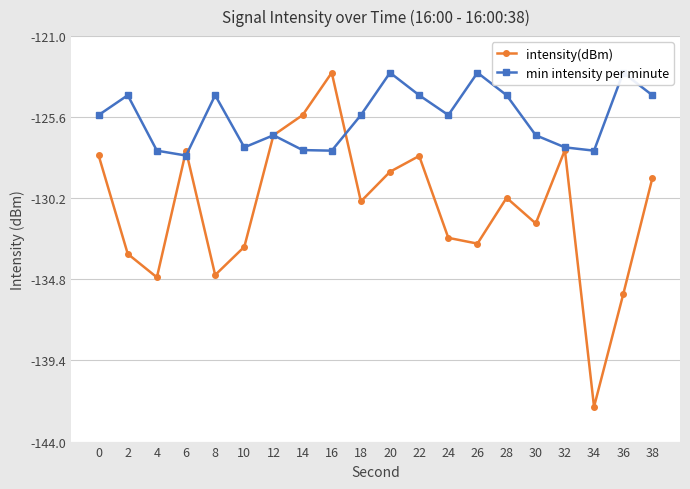

Rank the series at 34 from highest to lowest value.

min intensity per minute, intensity(dBm)